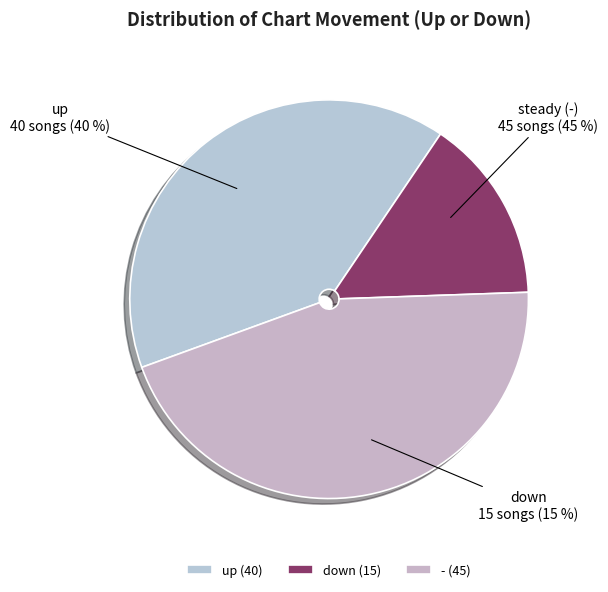

What is the change in value from up to -?

+5